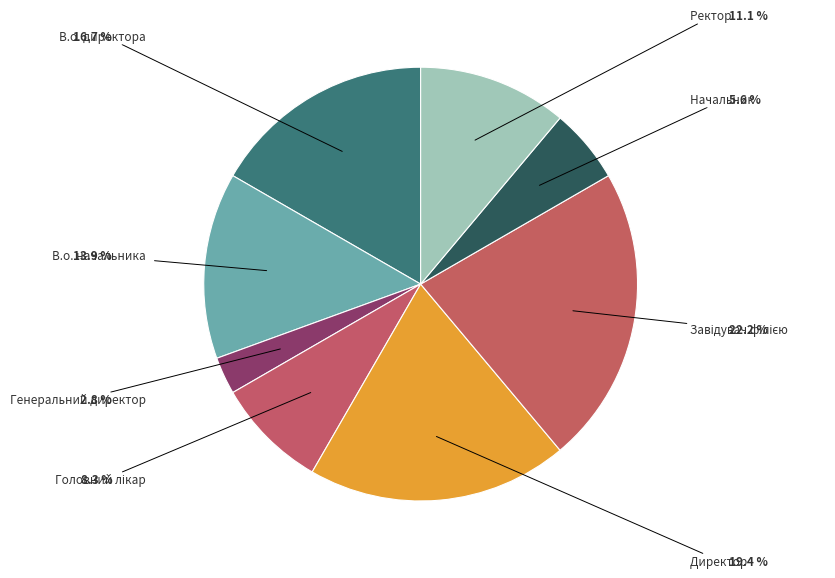

How many slices are in this pie chart?

8